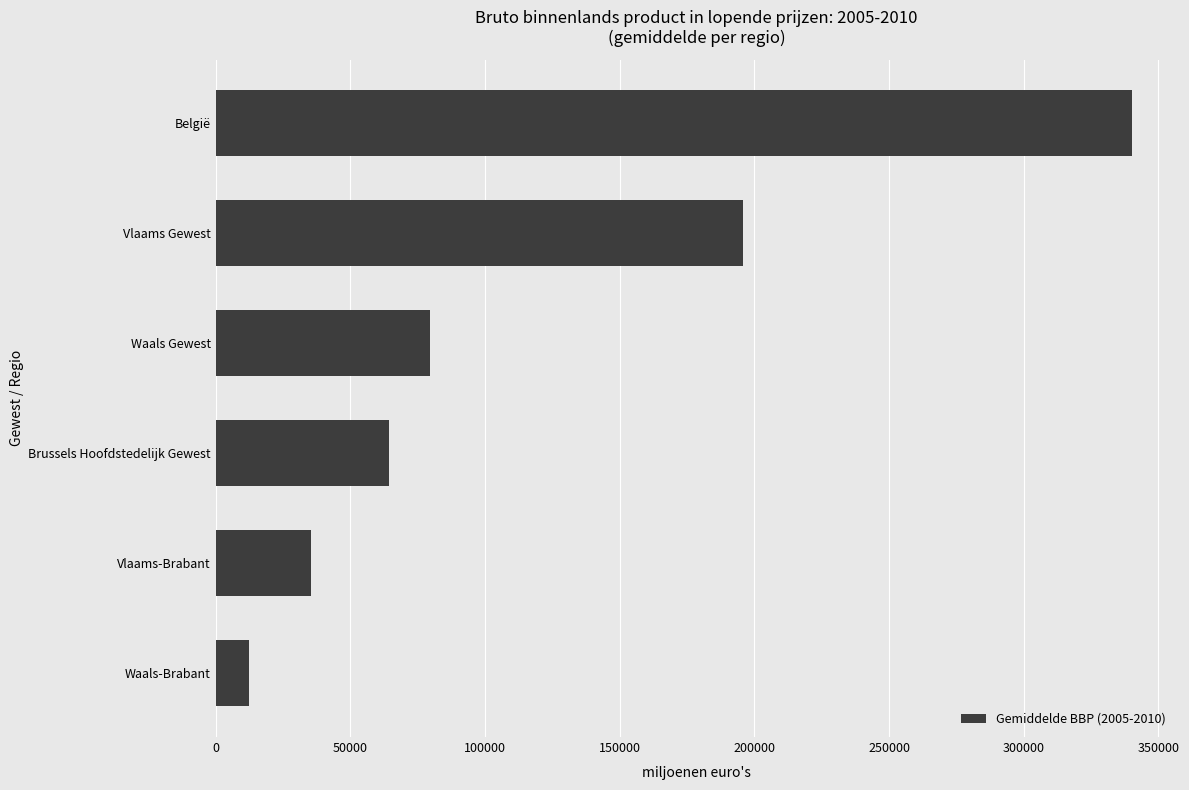

Does the chart contain any negative values?

No